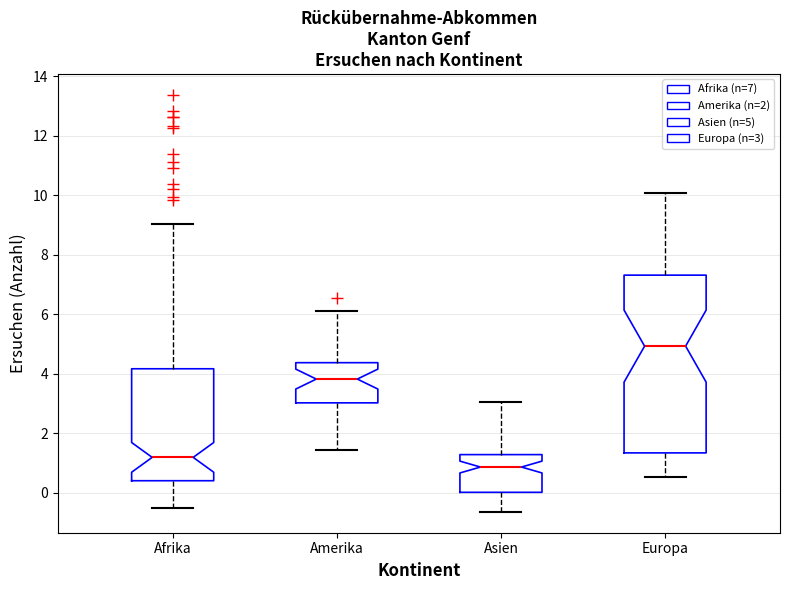

Which box has the highest median line?

Europa